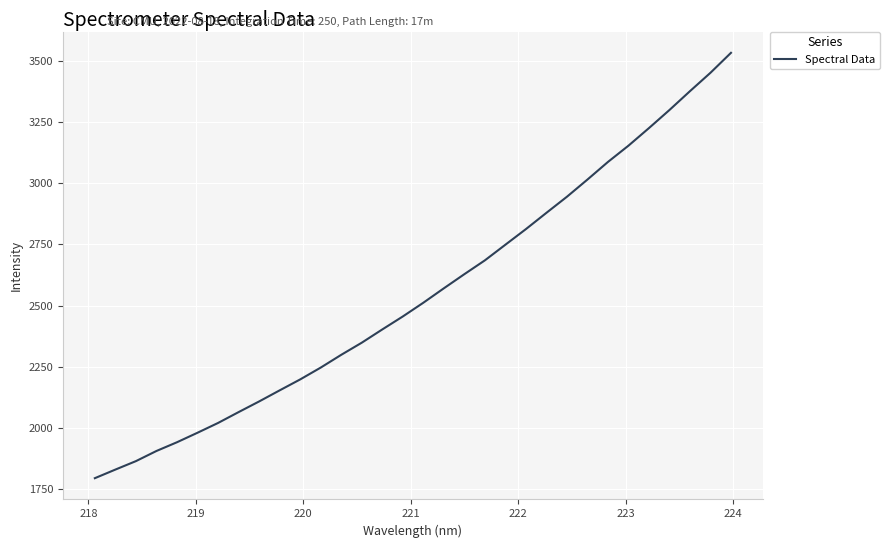

What is the maximum value shown in the chart?

3534.1